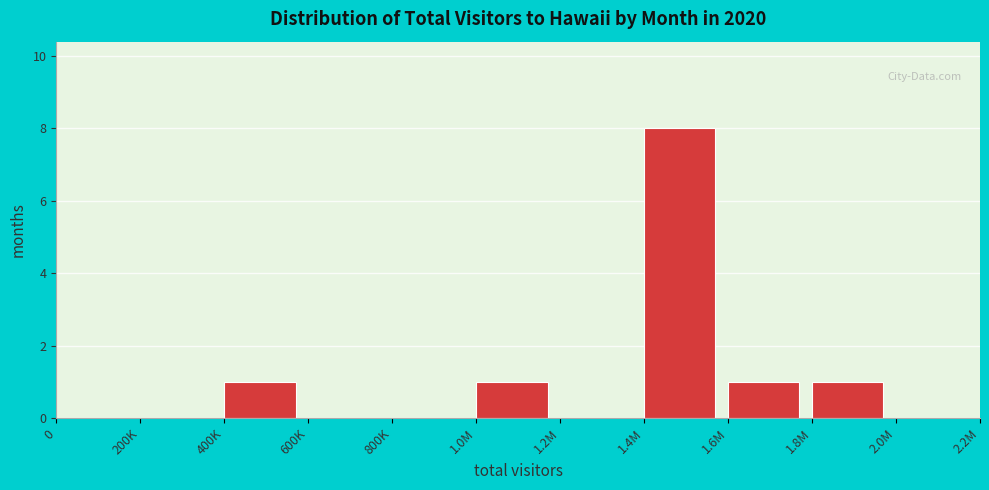

Reading left to right, extract all data points from this chart.

0=0	200K=0	400K=1	600K=0	800K=0	1.0M=1	1.2M=0	1.4M=8	1.6M=1	1.8M=1	2.0M=0